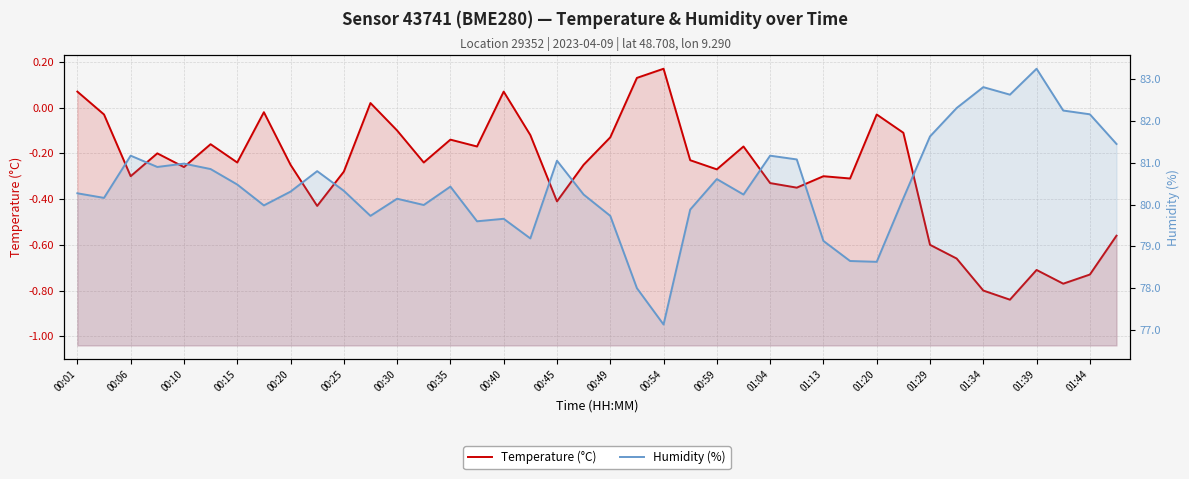

What are all the series names shown in the legend?

Temperature (°C), Humidity (%)